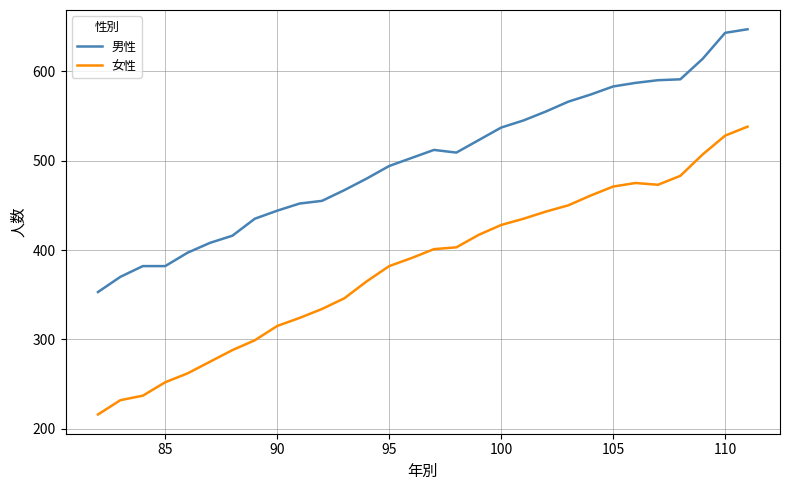

What is the minimum value for 男性?

353